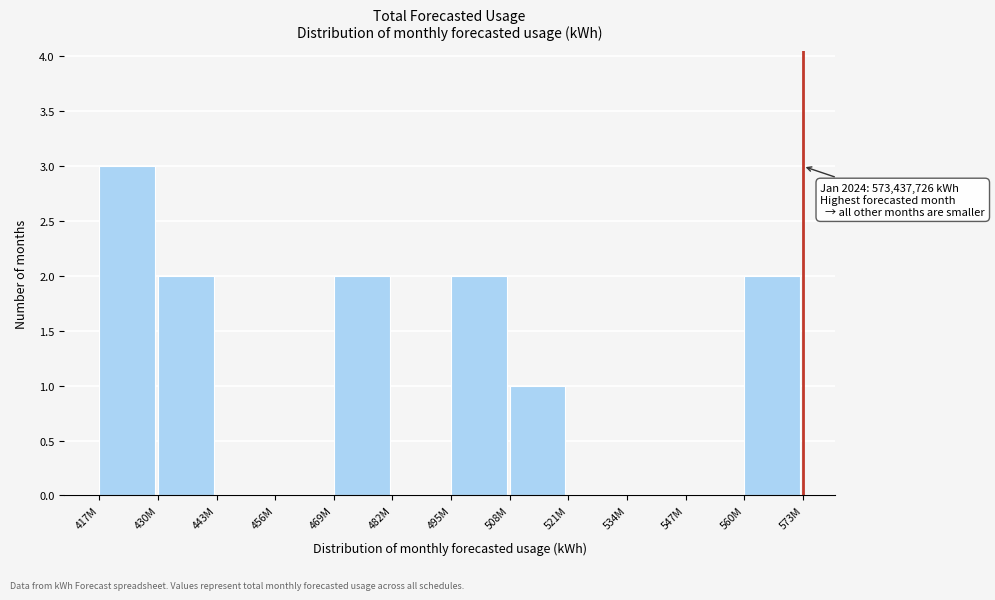

Reading left to right, list all the values displayed in this chart.

417M=3	430M=2	443M=0	456M=0	469M=2	482M=0	495M=2	508M=1	521M=0	534M=0	547M=0	560M=2